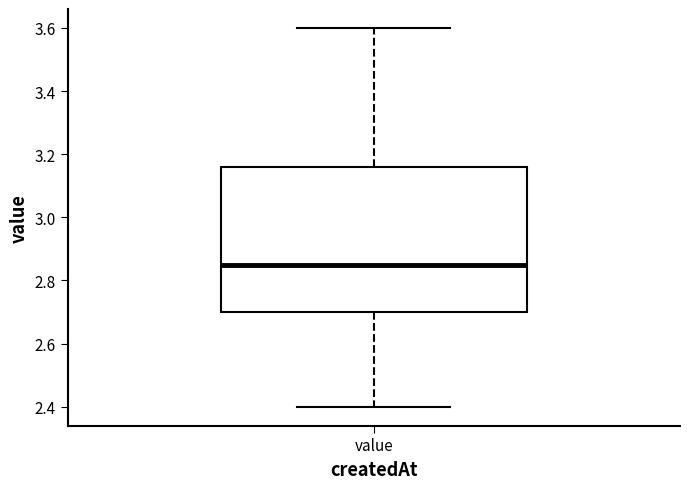

Where does the upper whisker of the box for value end on the y-axis? The values are not printed on the chart, so give them approximately, as read against the axis.

3.60